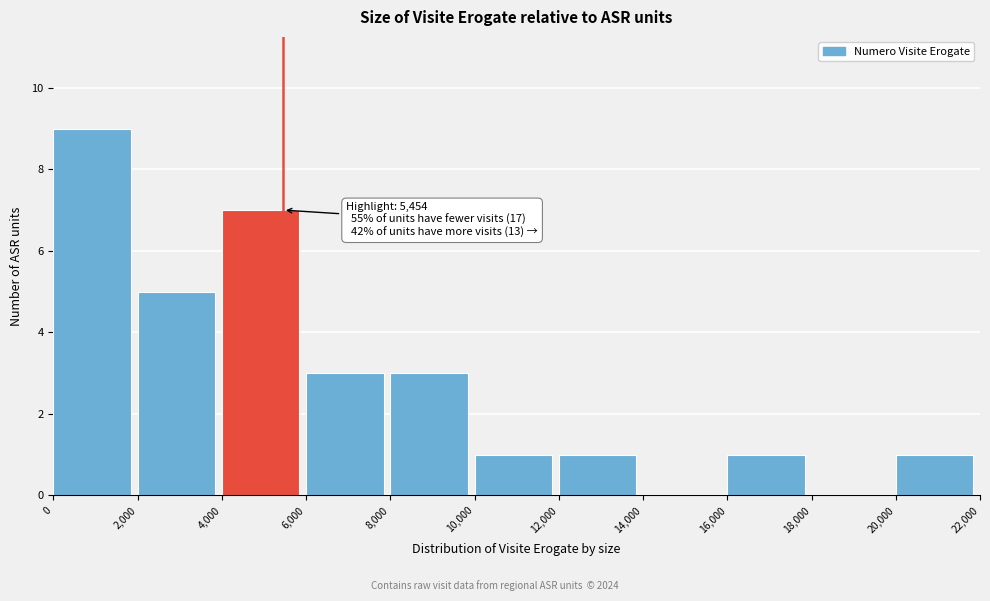

Over which range of the x-axis is the bar tallest?

0 to 2,000